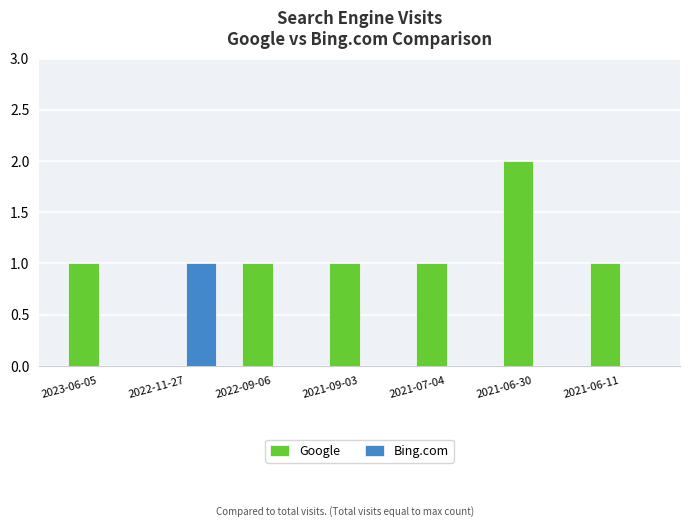

The value of Google at 2021-06-11 is 1. True or false?

True